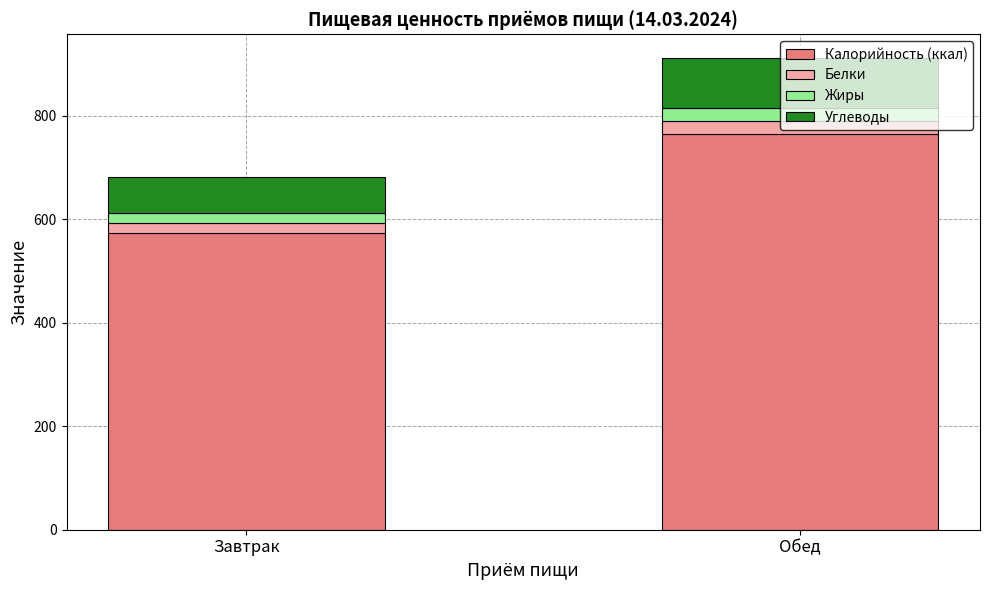

List the labels in order of Калорийность (ккал) value, smallest first.

Завтрак, Обед